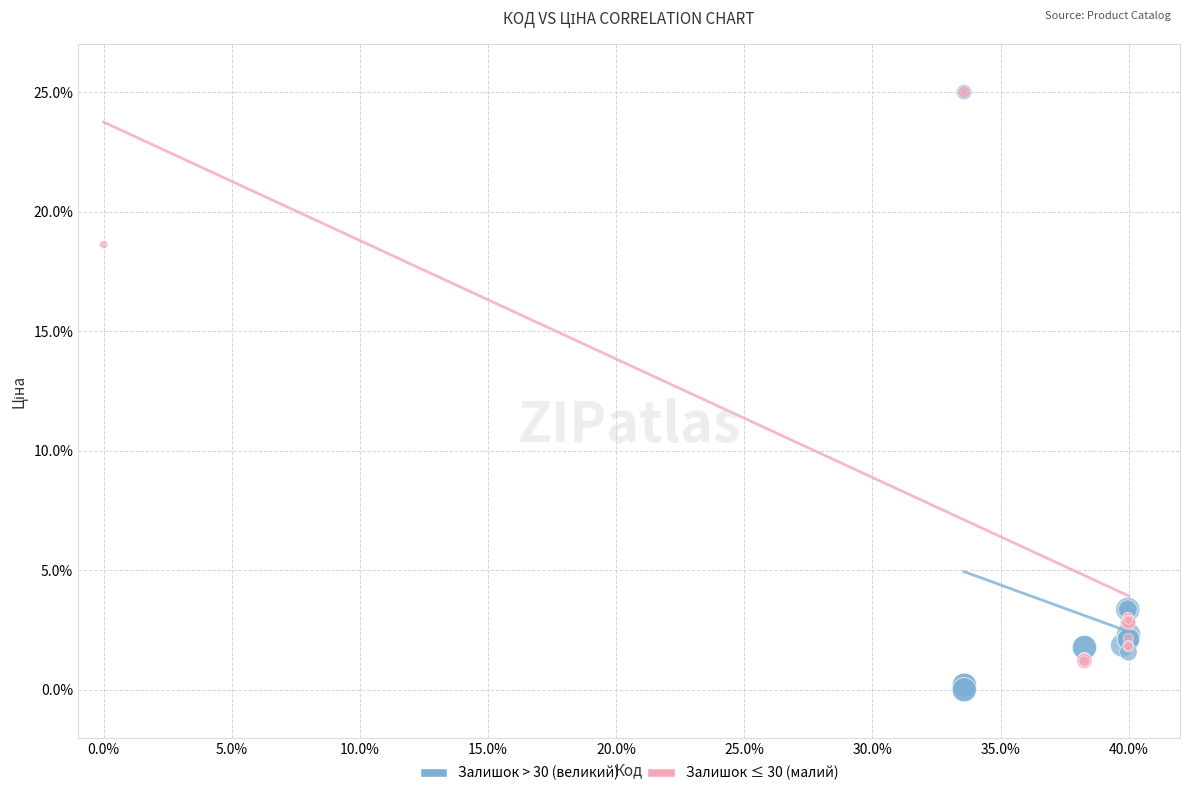

What are all the series names shown in the legend?

Залишок > 30 (великий), Залишок ≤ 30 (малий)